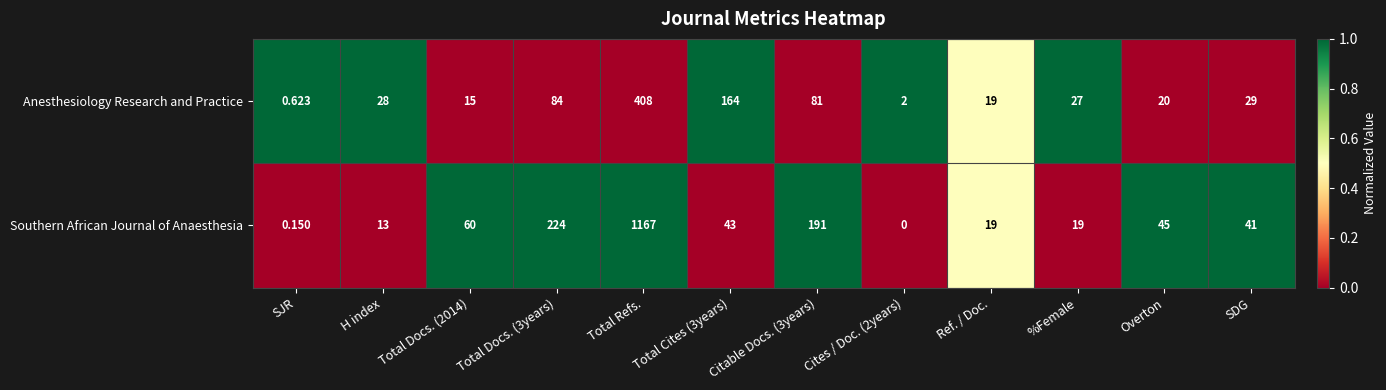

Rank the series by their average value, from lowest to highest.

Anesthesiology Research and Practice, Southern African Journal of Anaesthesia